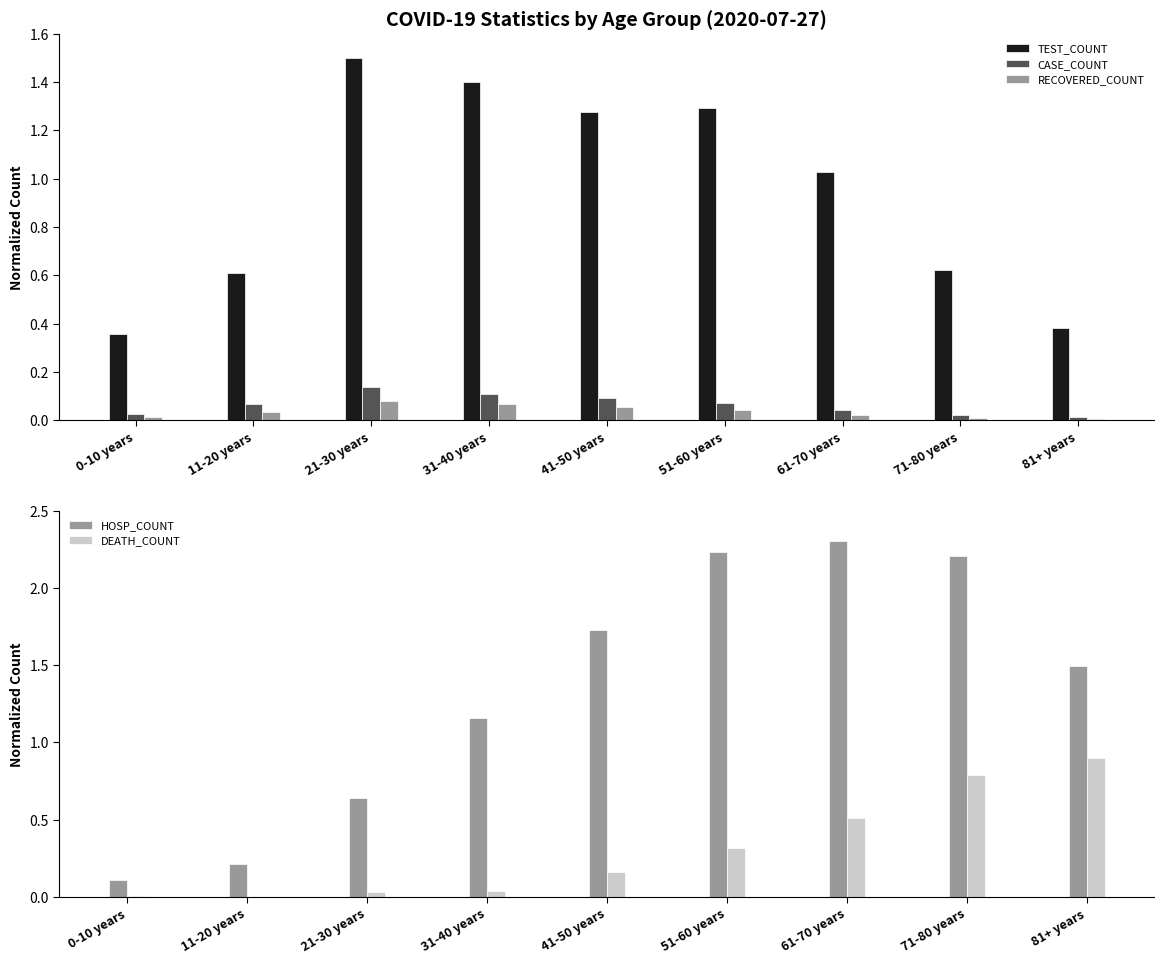

What is the maximum value shown in the chart?

2.3